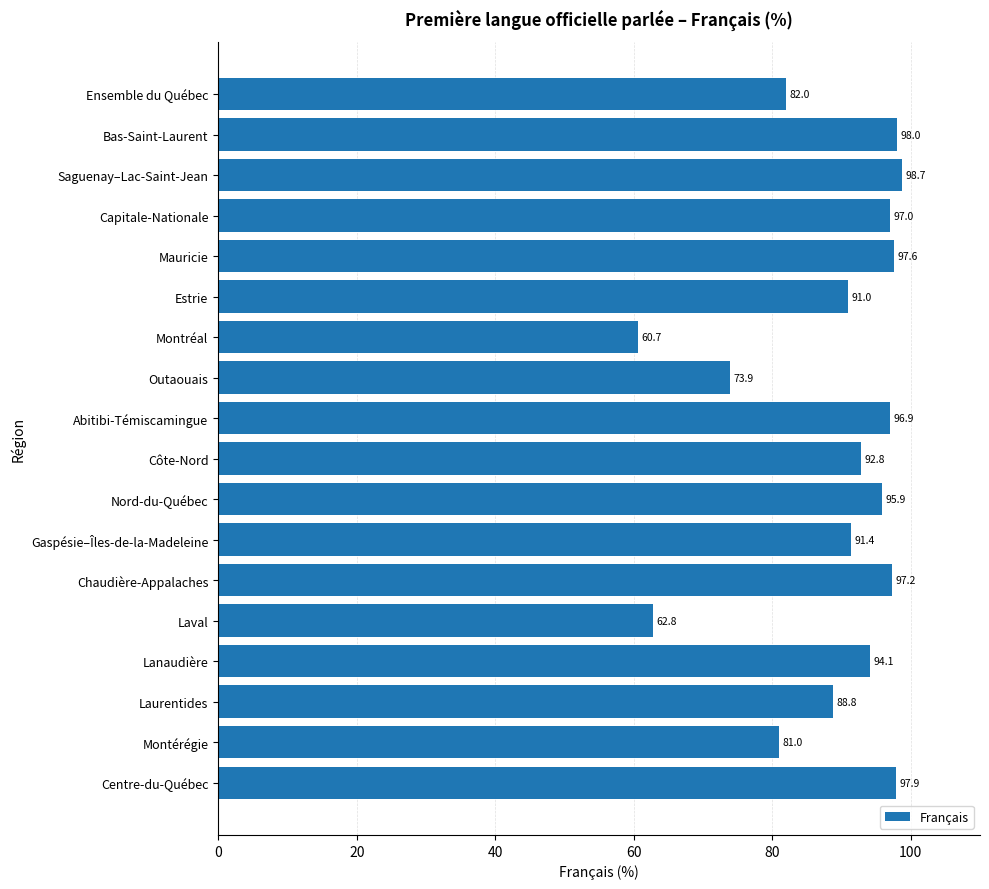

The value at Ensemble du Québec is 82.0. True or false?

True